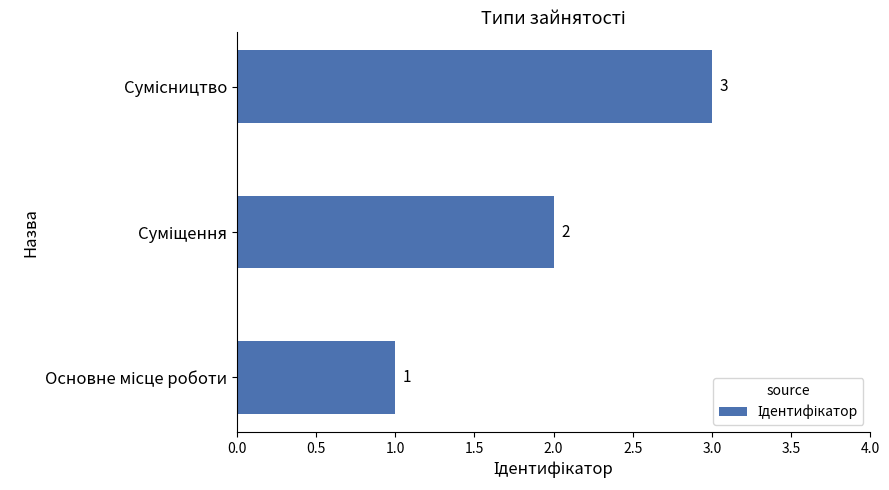

What is the sum of all values?

6